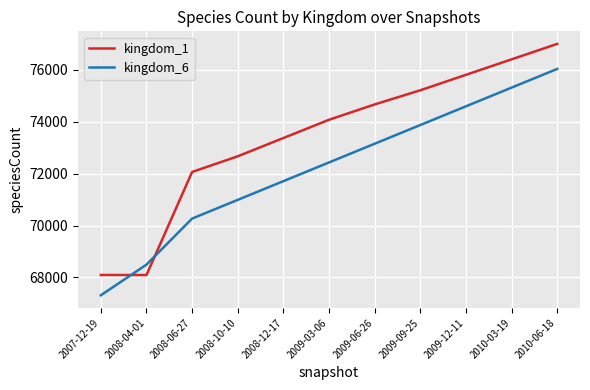

What position from the right is 2008-04-01?

10